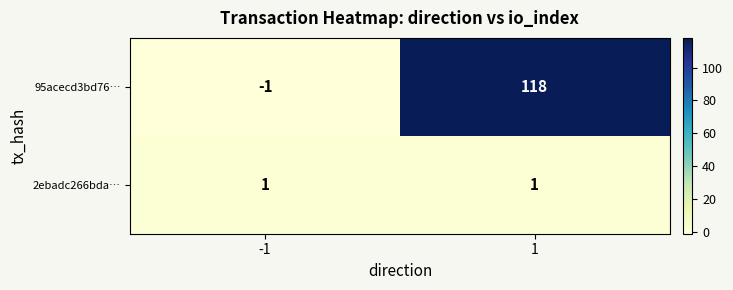

What is the difference between the highest and lowest values at -1?

2